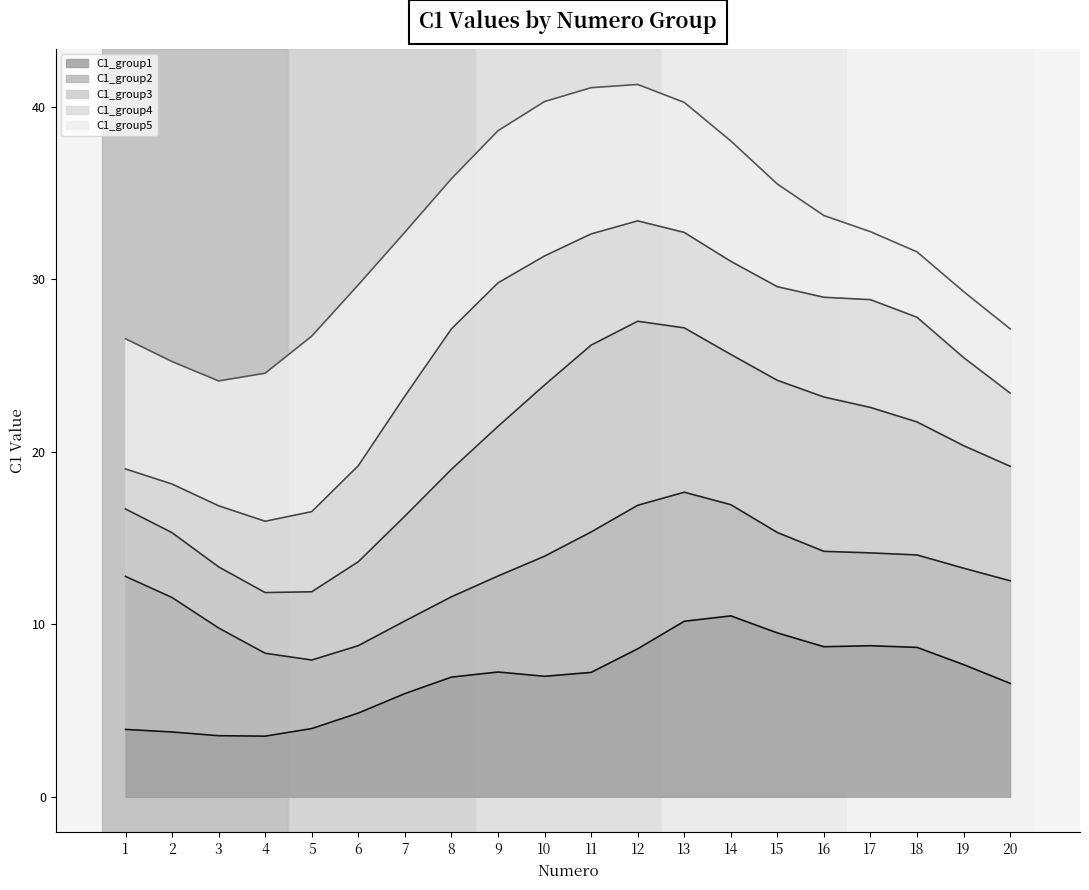

What is the spread (max minus min) of values at 9?

31.4